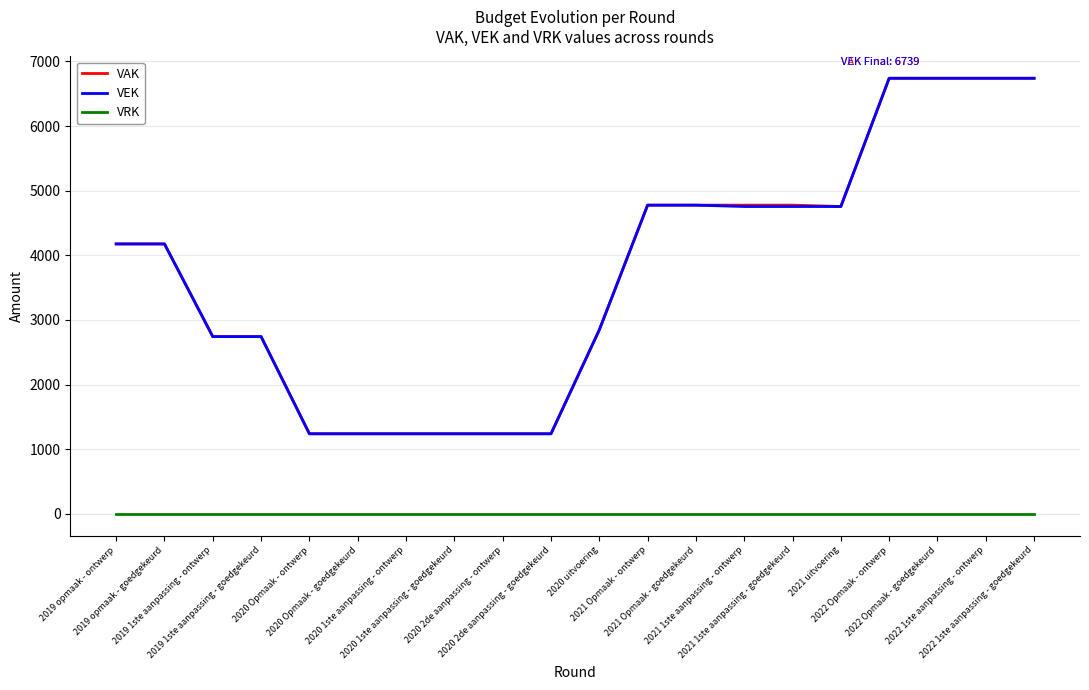

How many categories are shown in the chart?

20